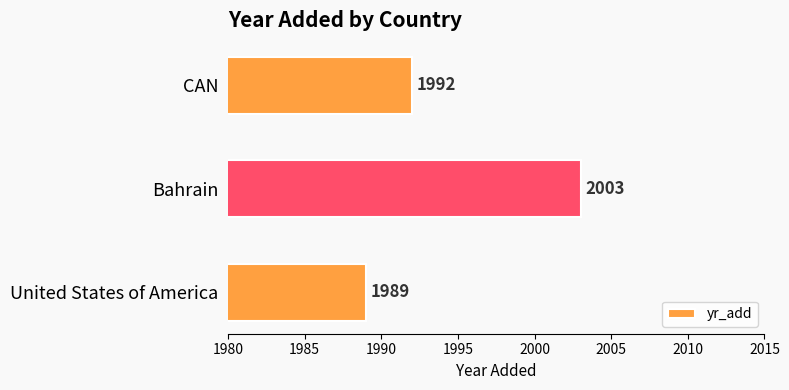

What is the greatest value displayed?

2003